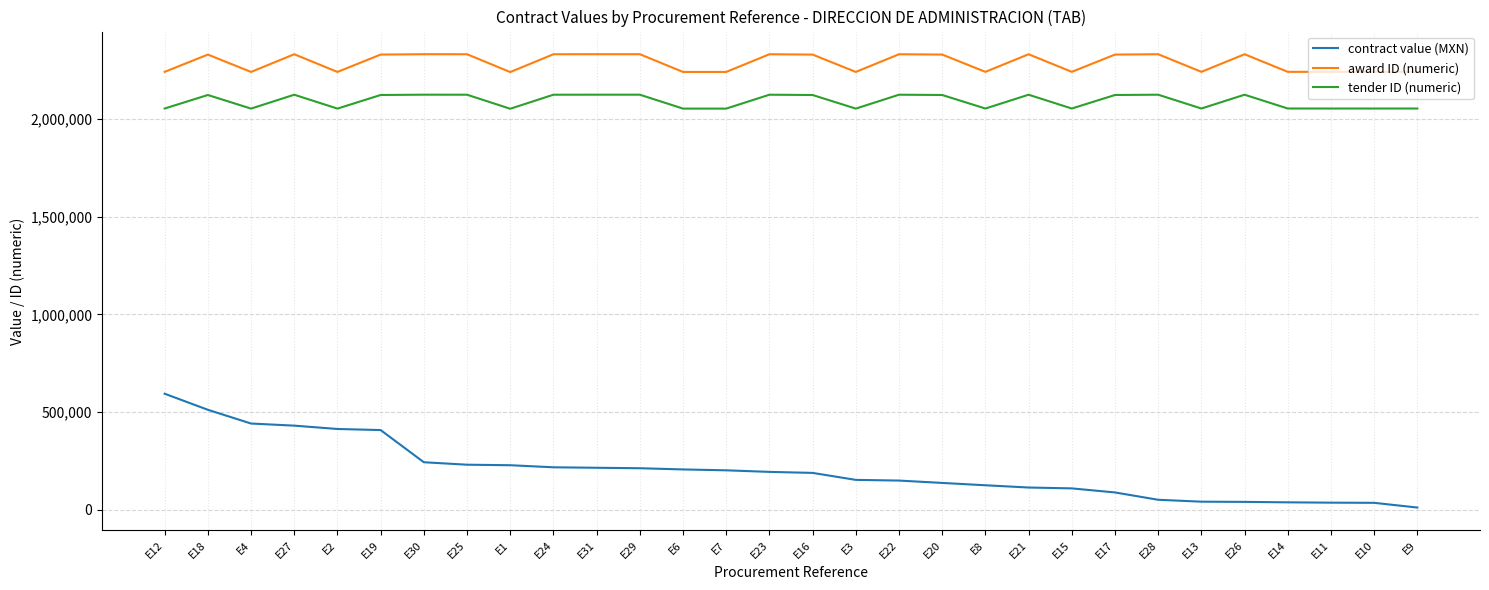

What are all the series names shown in the legend?

contract value (MXN), award ID (numeric), tender ID (numeric)